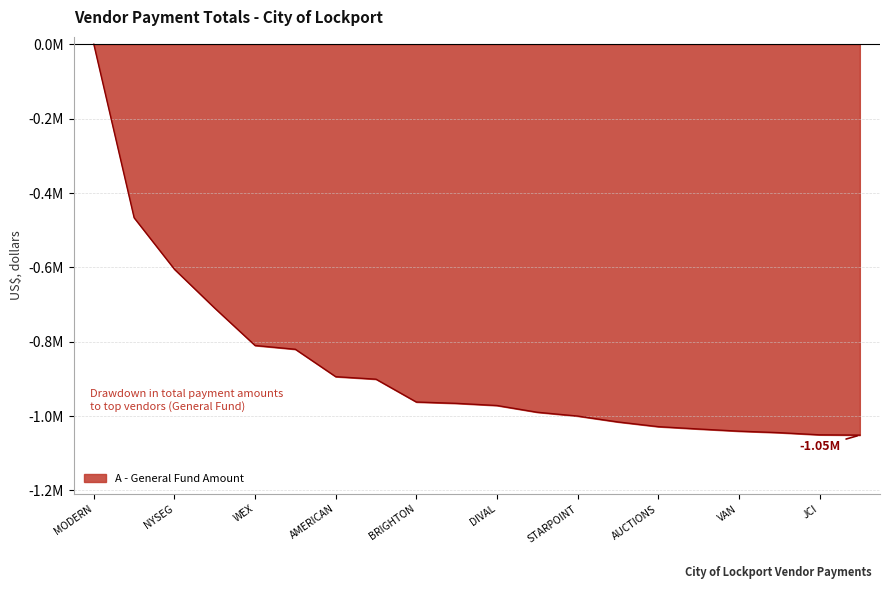

Does the chart display data point markers on the line(s)?

No